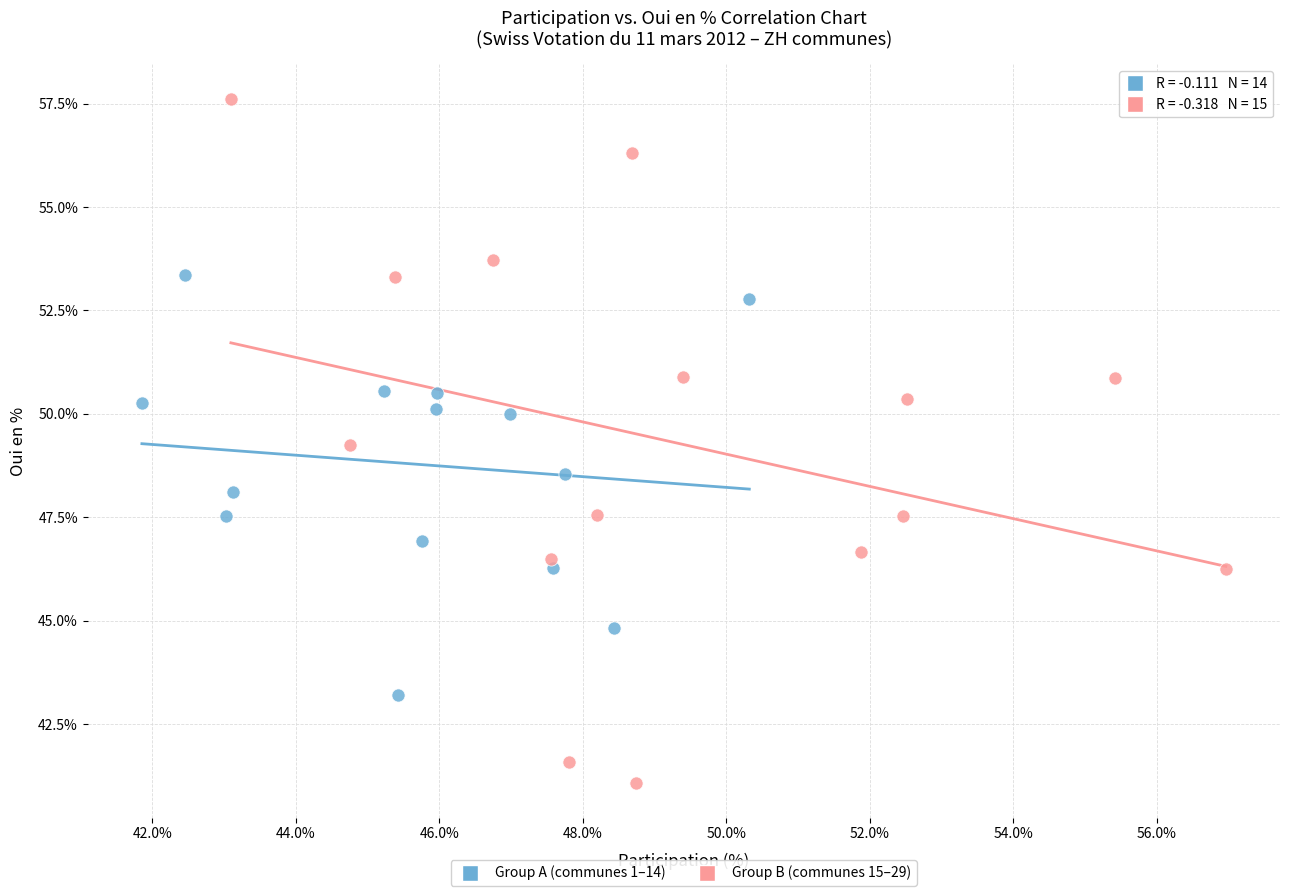

Which series contains the highest Y value?

Group B (communes 15–29)